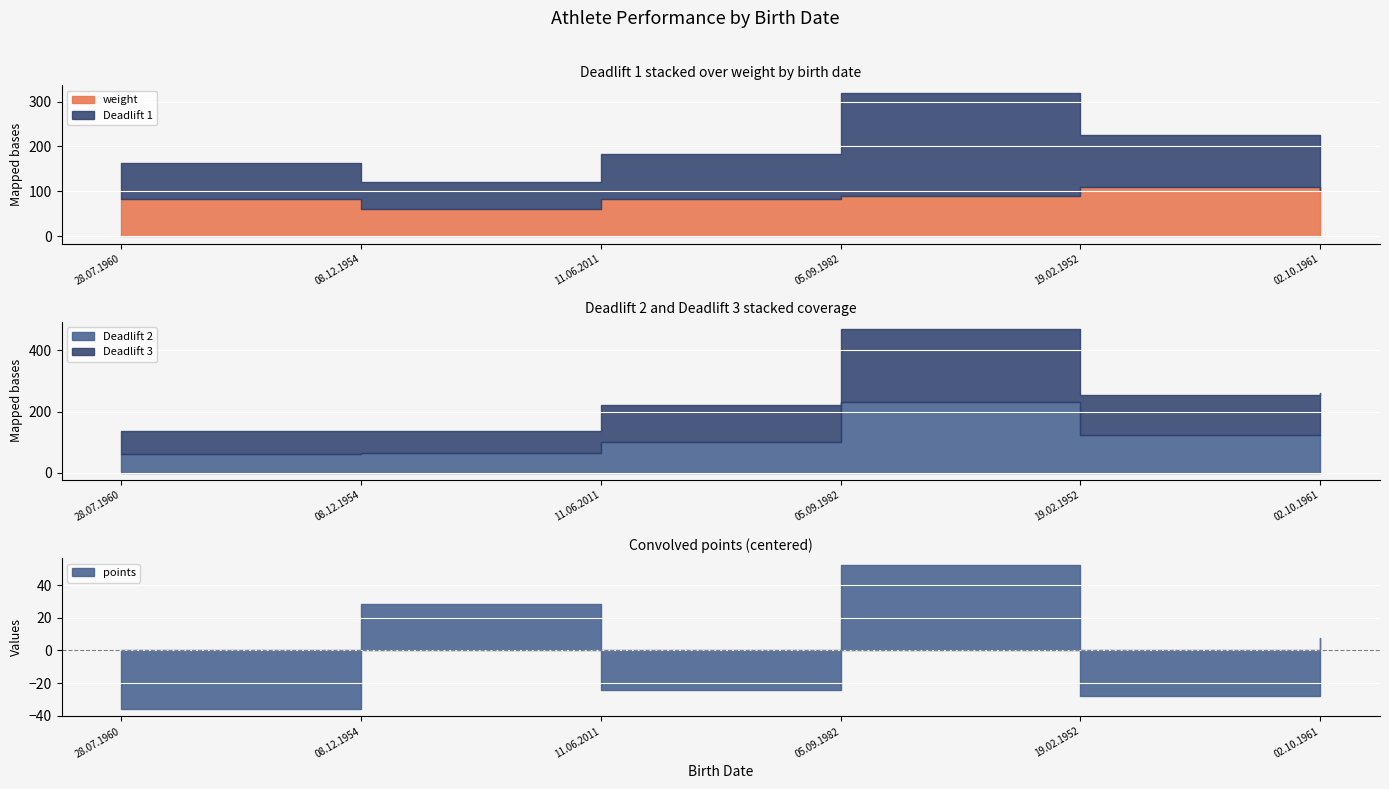

True or false: Deadlift 3 and Deadlift 1 intersect in this chart.

True